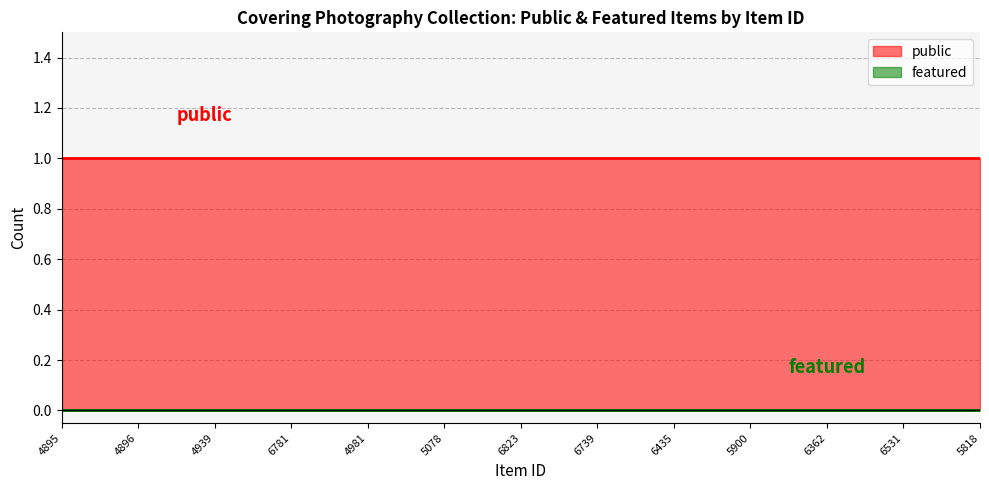

Does the chart have visible grid lines?

Yes